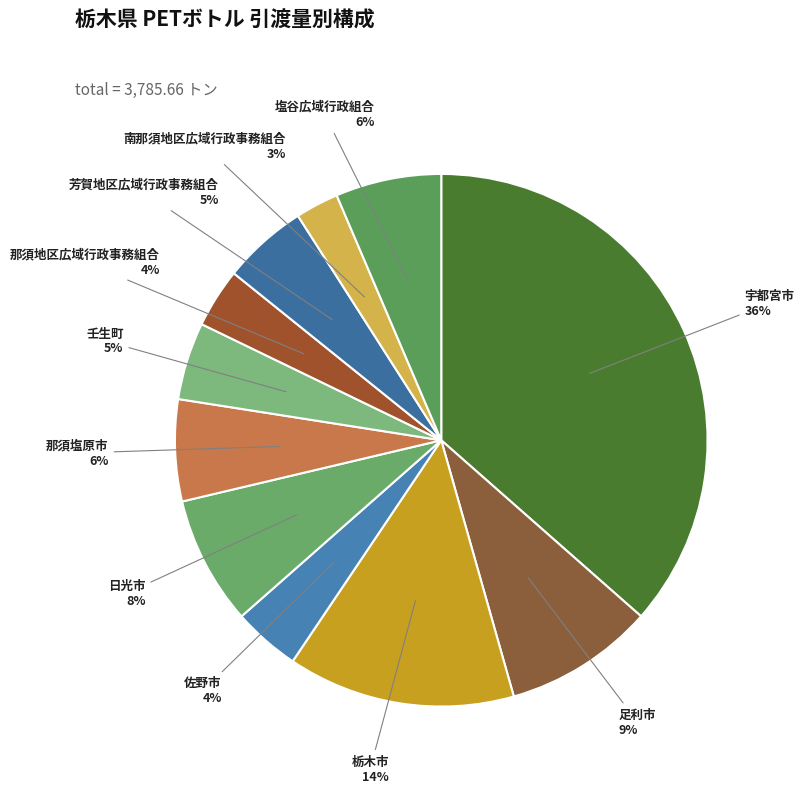

Is it true that 宇都宮市 is 36% of the pie?

True